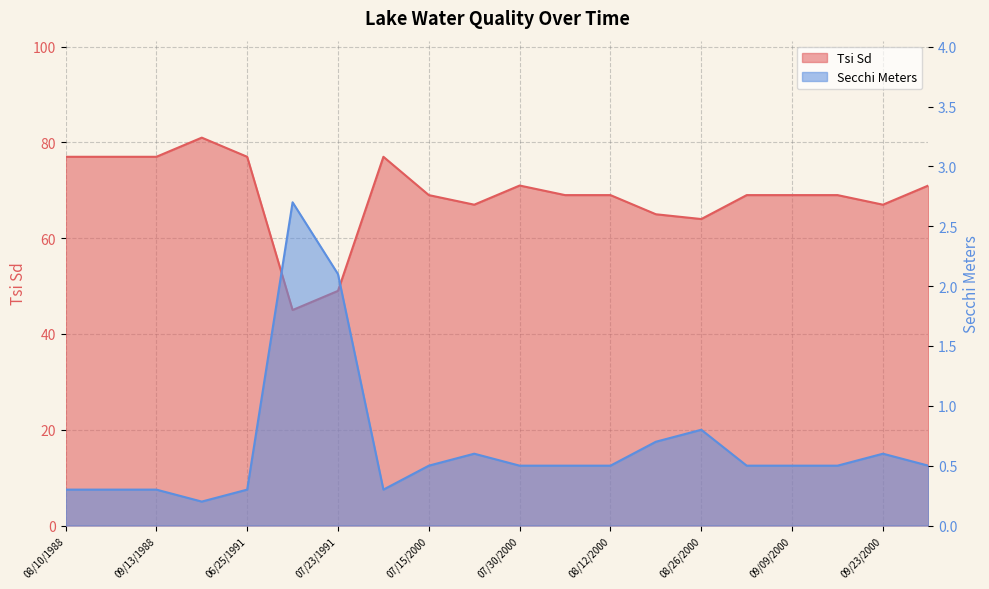

At which category does Tsi Sd reach its first local valley?

07/10/1991